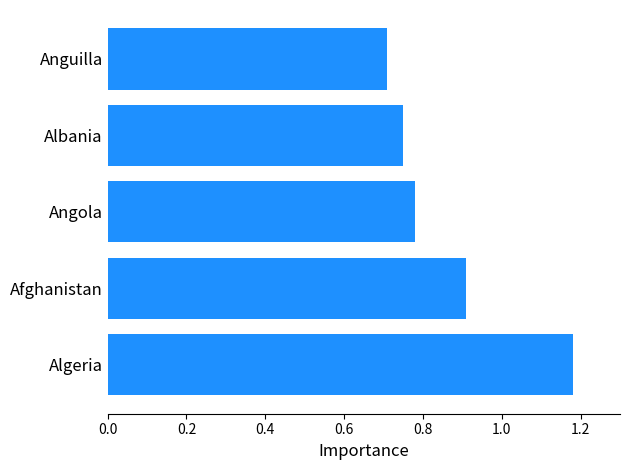

The chart shows a value of 0.9 at Afghanistan. True or false?

True